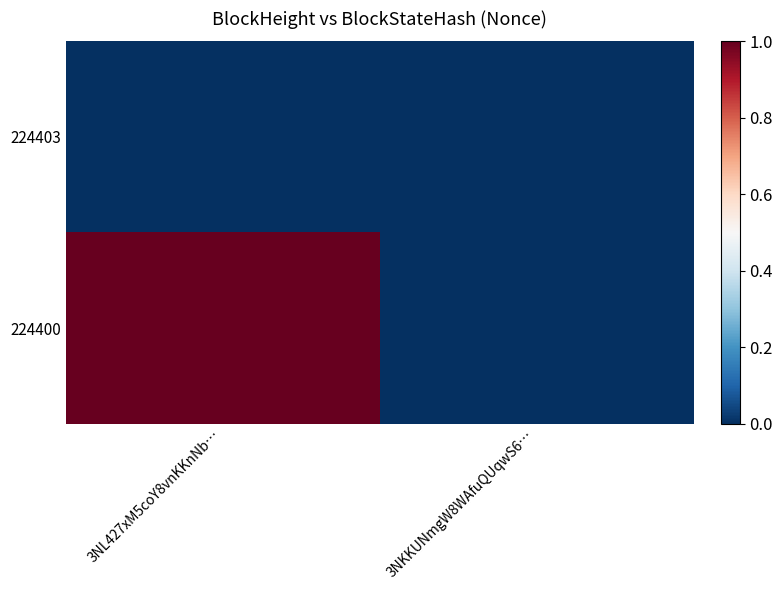

Rank the series by their maximum value, from lowest to highest.

224403, 224400